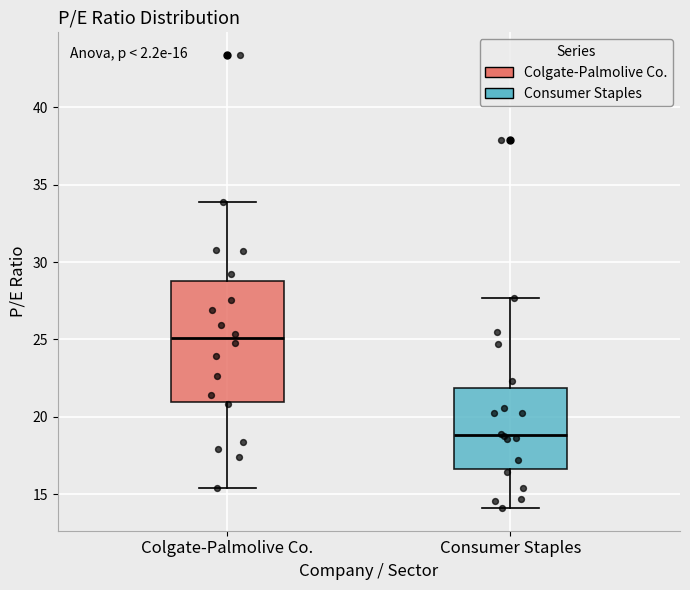

Which box has the lowest median line?

Consumer Staples